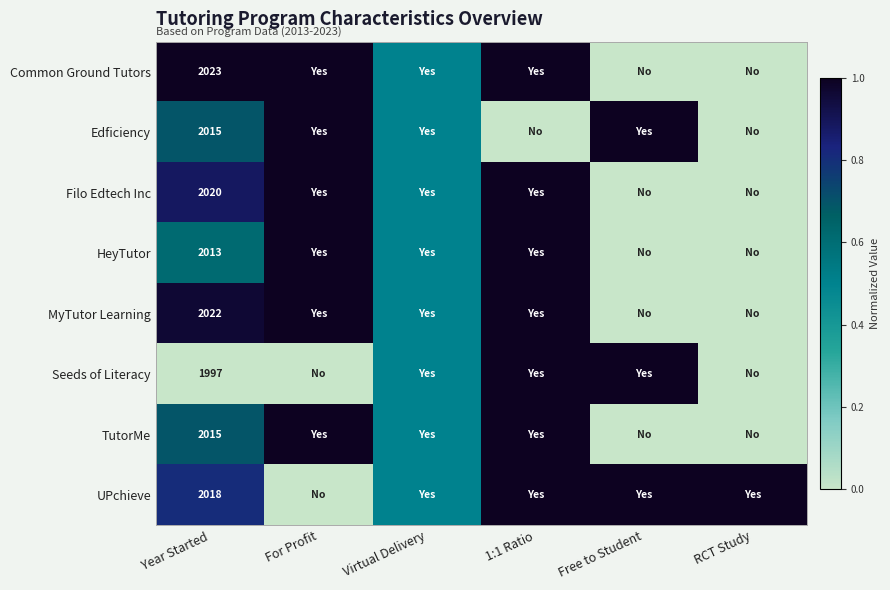

What is the total value across all series at 1:1 Ratio?

7.0